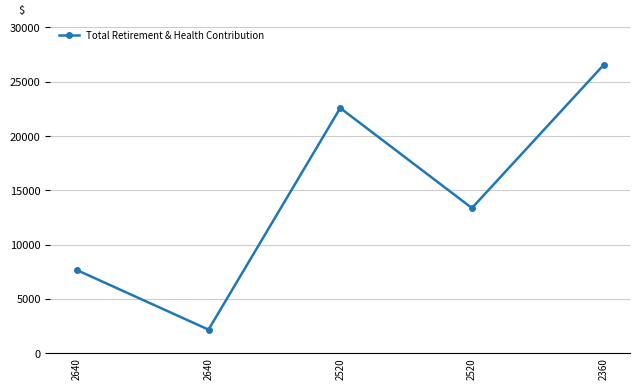

At which label is the value closest to 14362?

2520